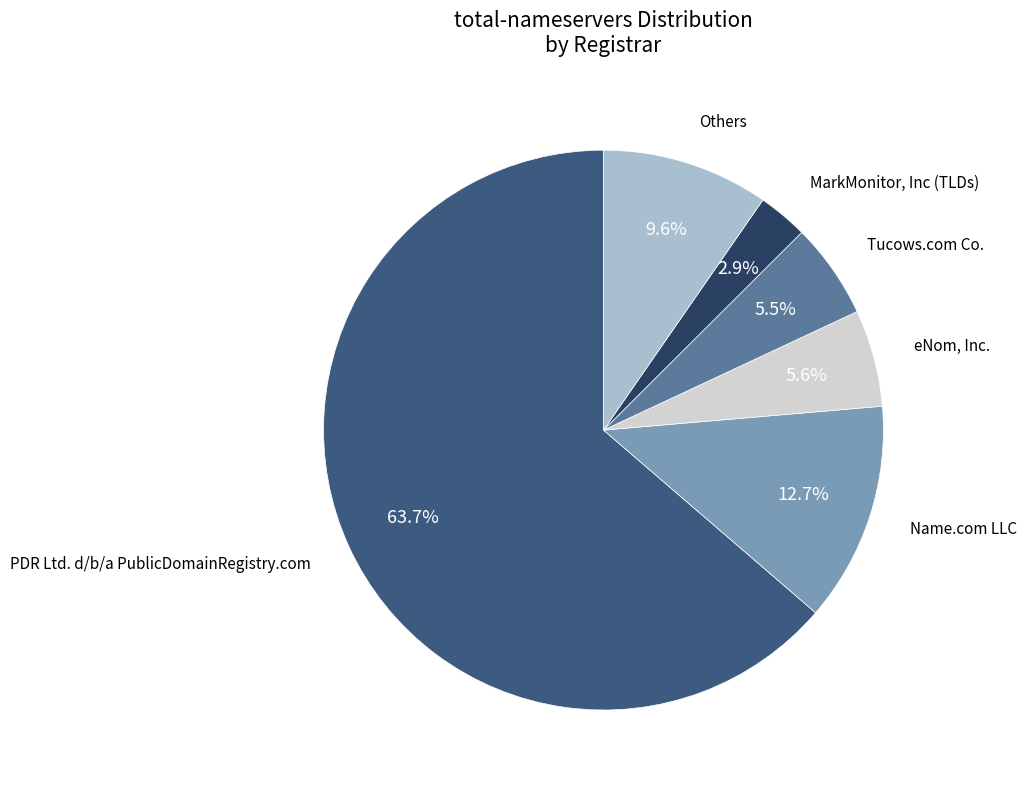

Which category accounts for the majority?

PDR Ltd. d/b/a PublicDomainRegistry.com